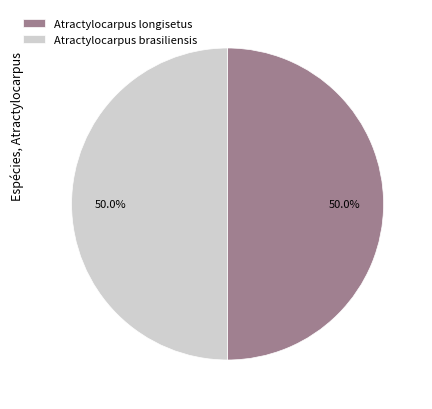

Combined, do Atractylocarpus longisetus and Atractylocarpus brasiliensis account for over 50%?

Yes